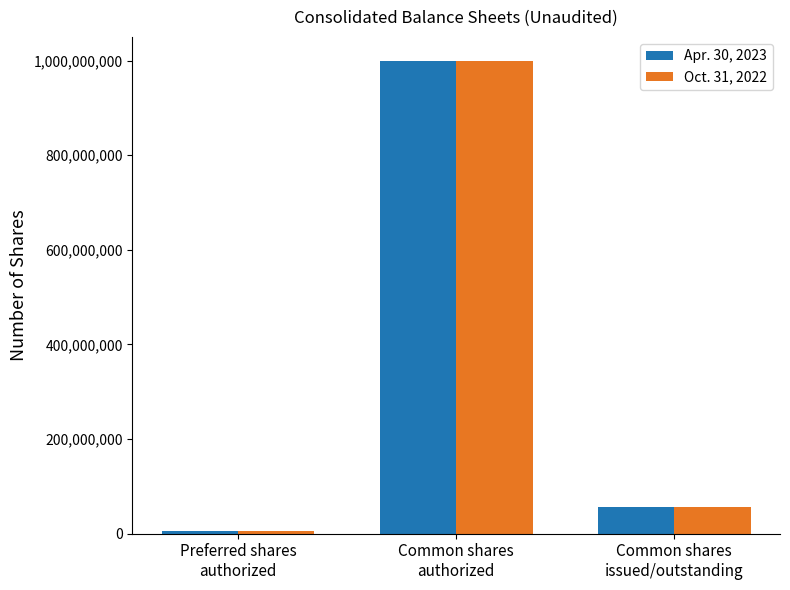

Reading left to right, extract all data points from this chart.

Apr. 30, 2023: 5000000	1000000000	56169090
Oct. 31, 2022: 5000000	1000000000	56169090